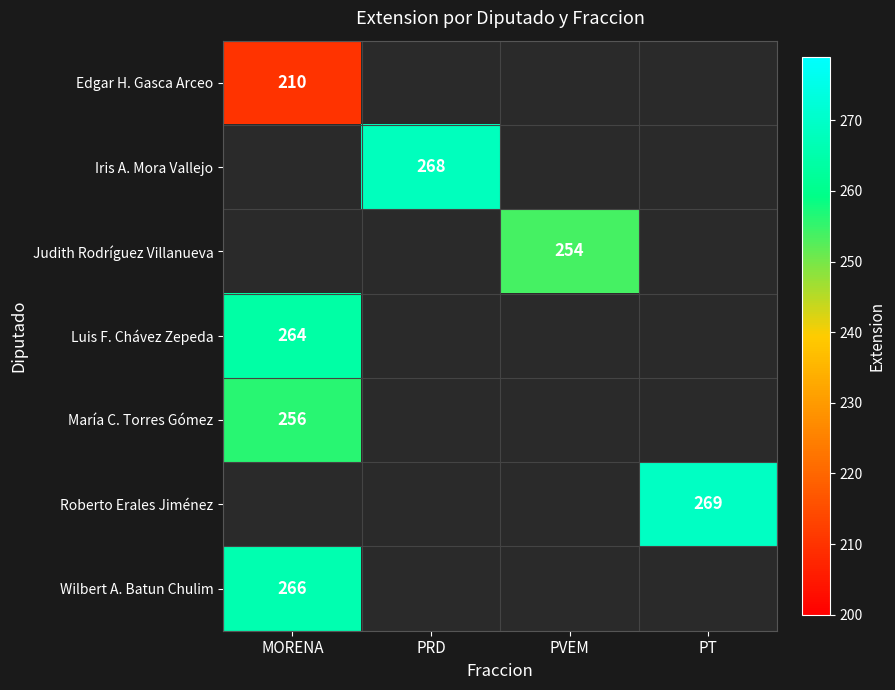

The value of Judith Rodríguez Villanueva at PVEM is 388. True or false?

False